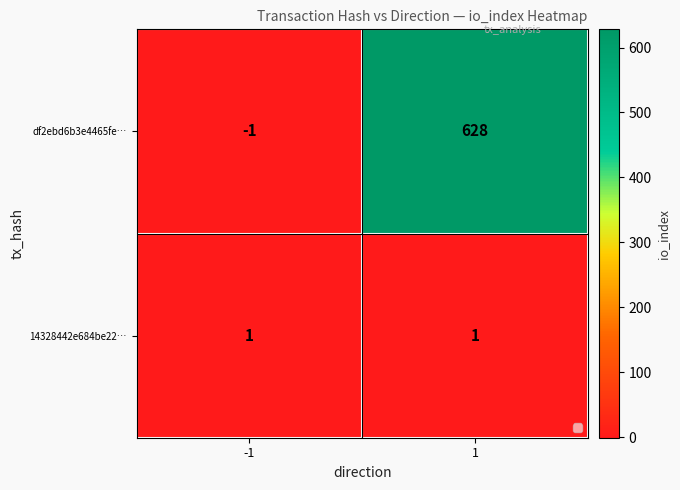

Is the value of df2ebd6b3e4465fe… at 1 greater than the value of 14328442e684be22… at 1?

Yes